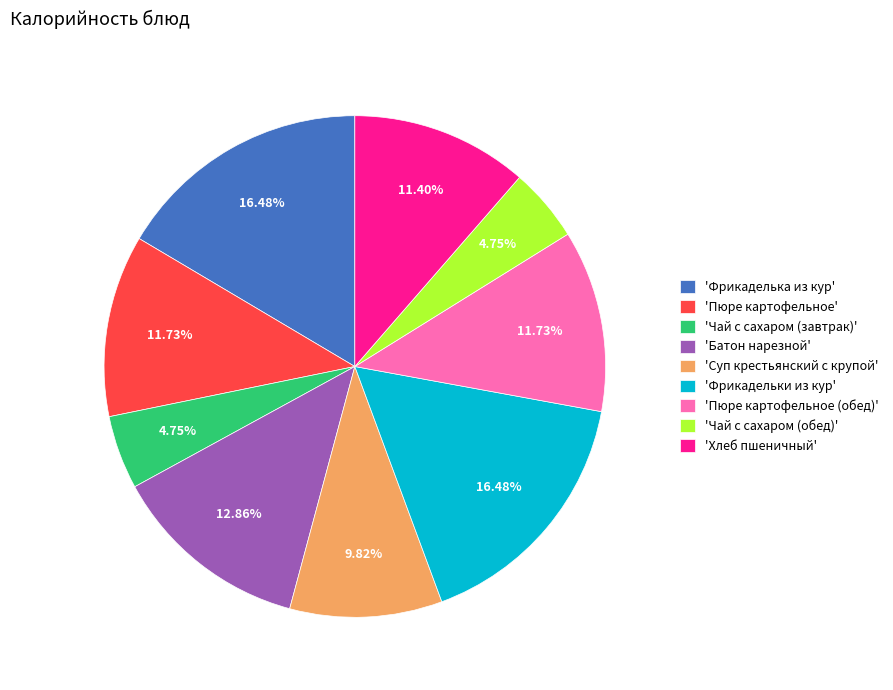

To the nearest percent, what is the average slice percentage?

11%